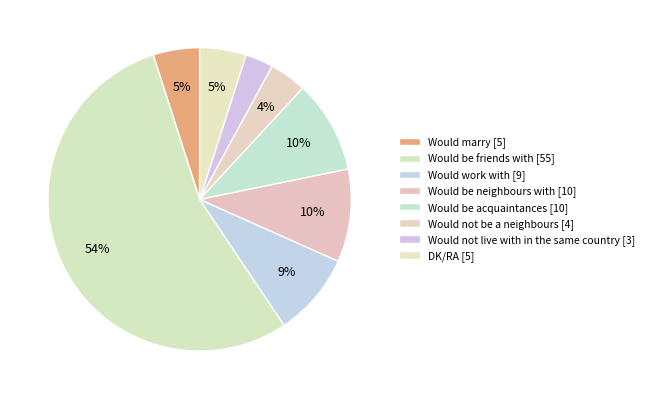

How many segments does this pie chart have?

8